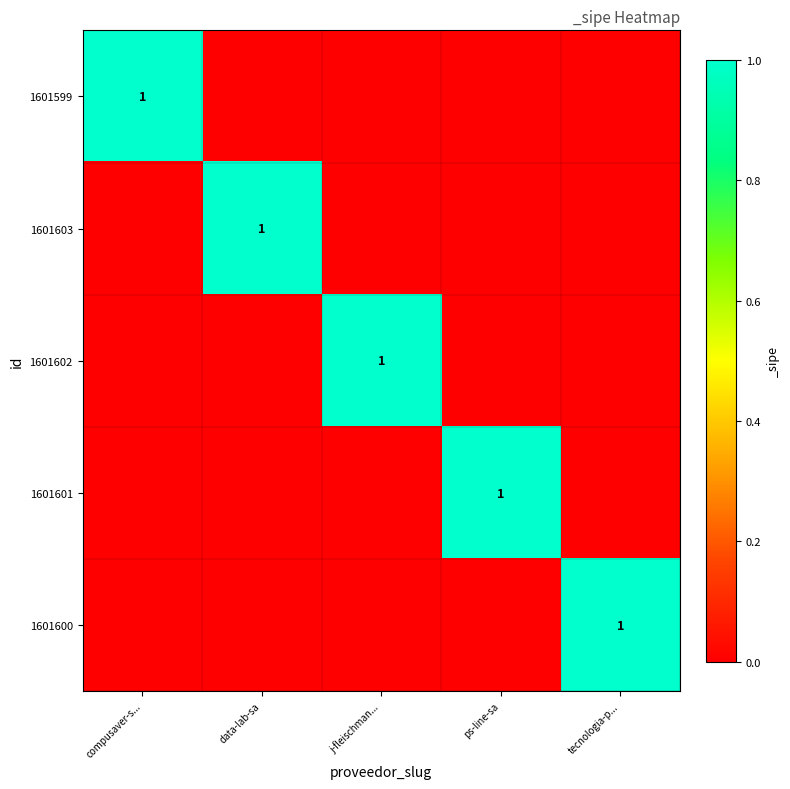

The 1601600 series shows 0 at tecnologia-p.... True or false?

False